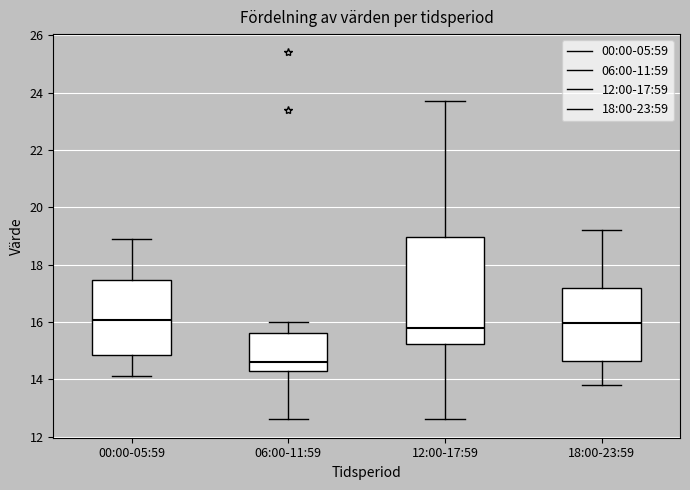

Reading left to right, read every box against the y-axis: the position of its median line, the range the box covers, and the ends of its whiskers. The values are not printed on the chart, so give them approximately, as read against the axis.

00:00-05:59: median 16.0, box 14.8 to 17.4, whiskers 14.2 to 19.0
06:00-11:59: median 14.6, box 14.2 to 15.6, whiskers 12.6 to 16.0
12:00-17:59: median 15.8, box 15.2 to 19.0, whiskers 12.6 to 23.8
18:00-23:59: median 16.0, box 14.6 to 17.2, whiskers 13.8 to 19.2